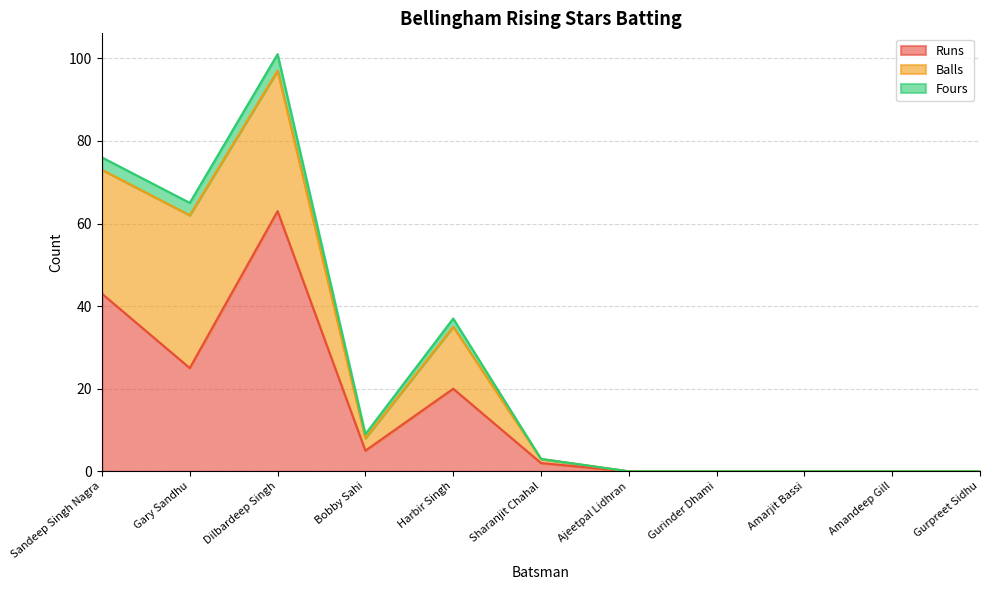

True or false: Runs and Fours intersect in this chart.

False